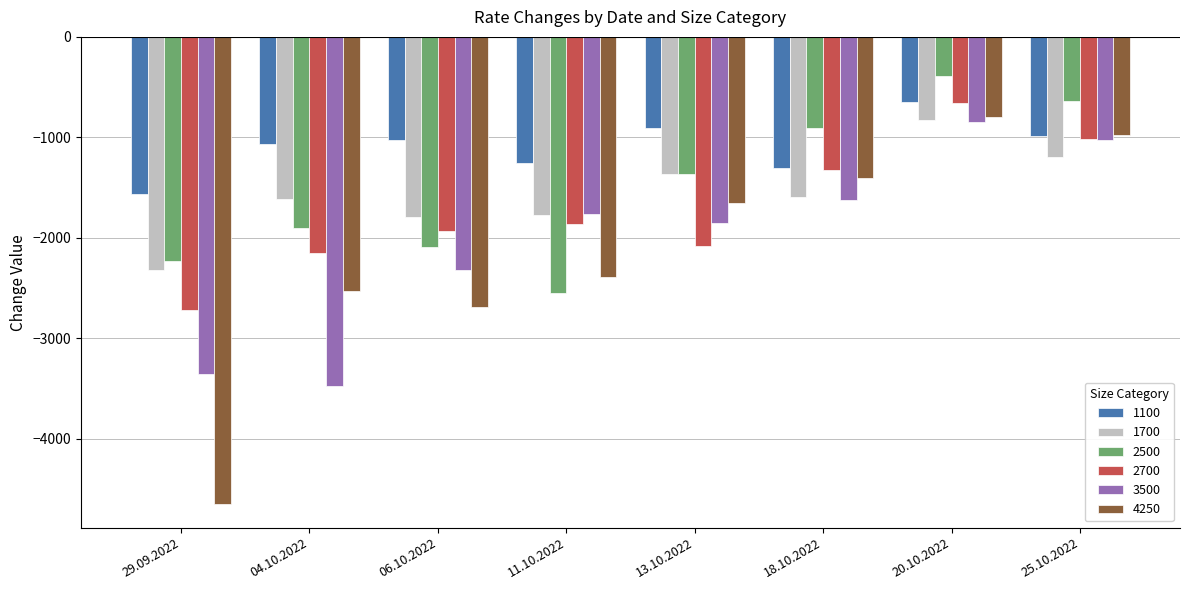

What is the sum of the 1700 values at 13.10.2022 and 04.10.2022?

-2977